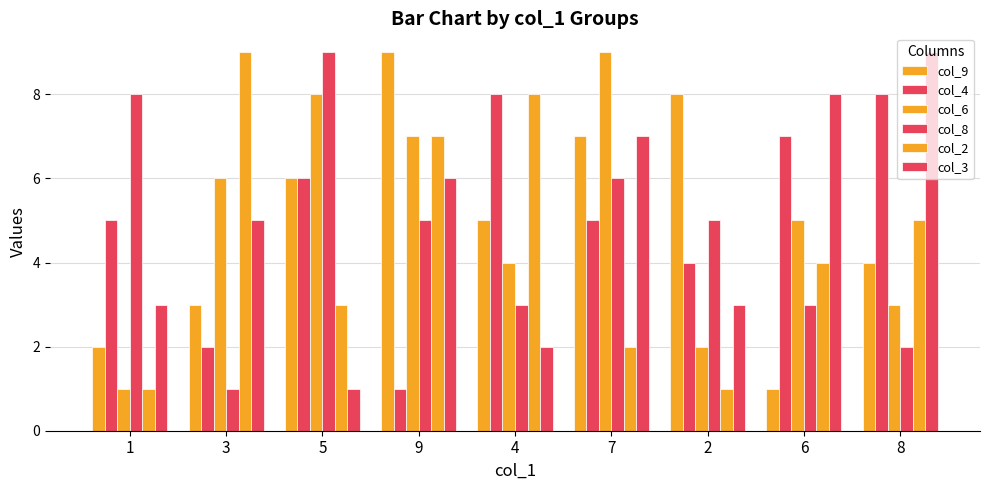

Where does the col_4 series first go above 5?

5